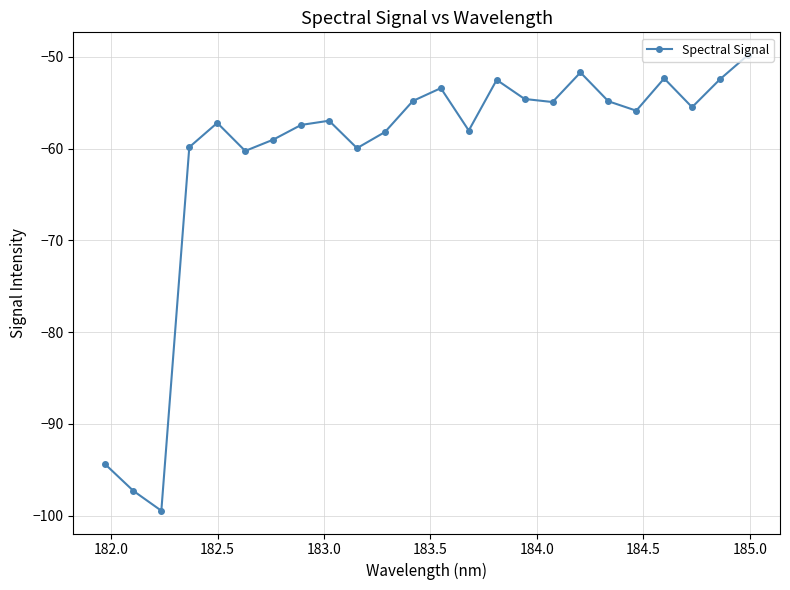

What is the difference between the second highest and second lowest values?

45.6